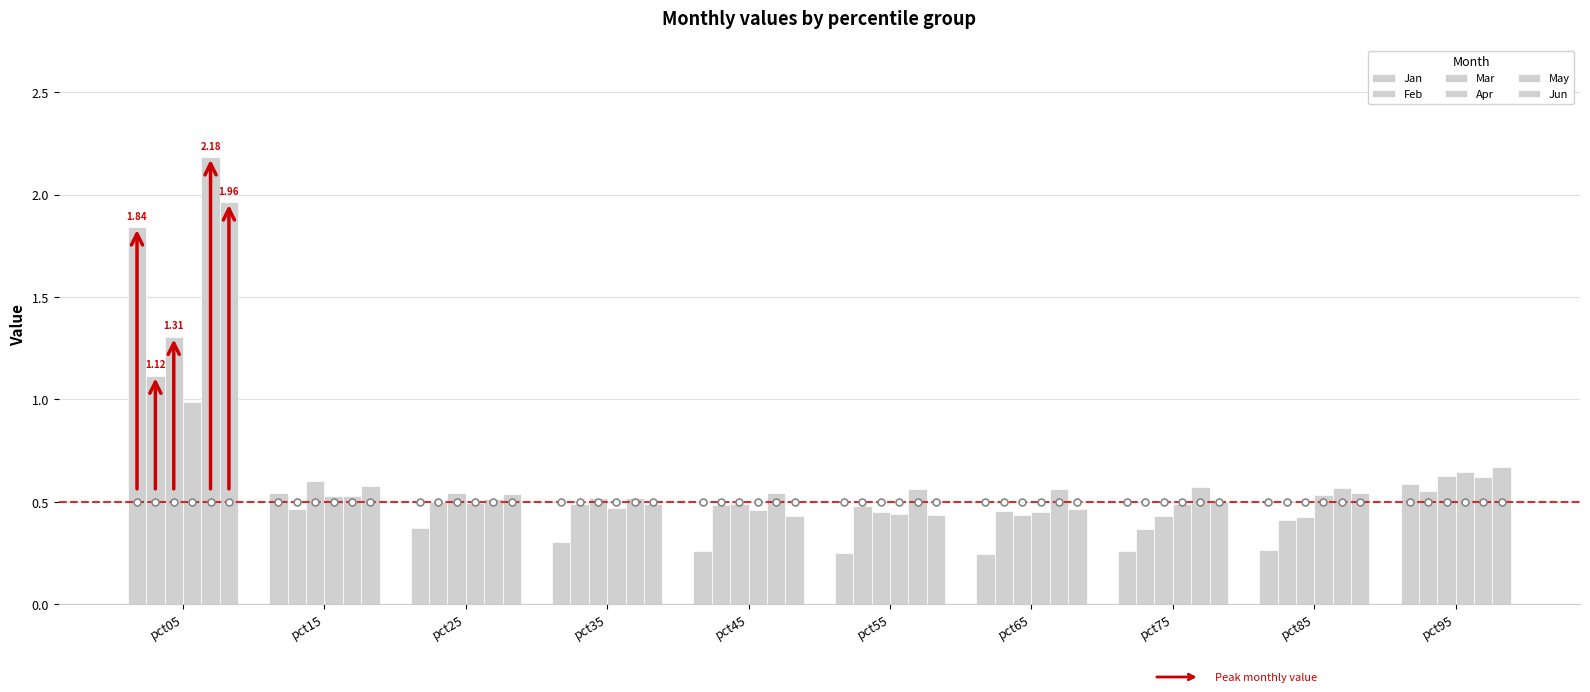

What is the value of the Apr bar at the 7th from the left?

0.5